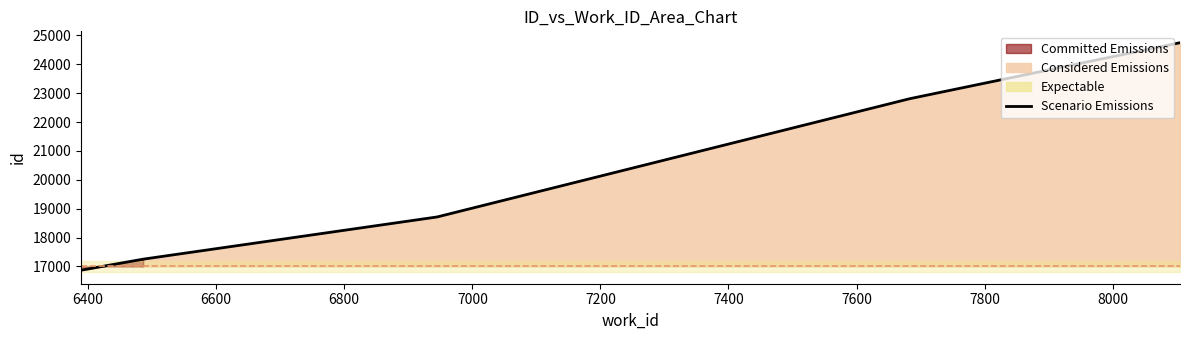

How many values exceed 22808?

2